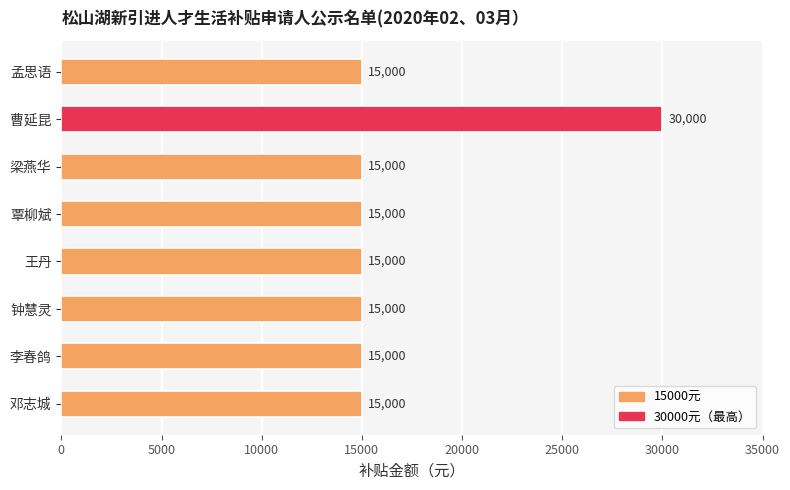

How many bars are there in total?

8